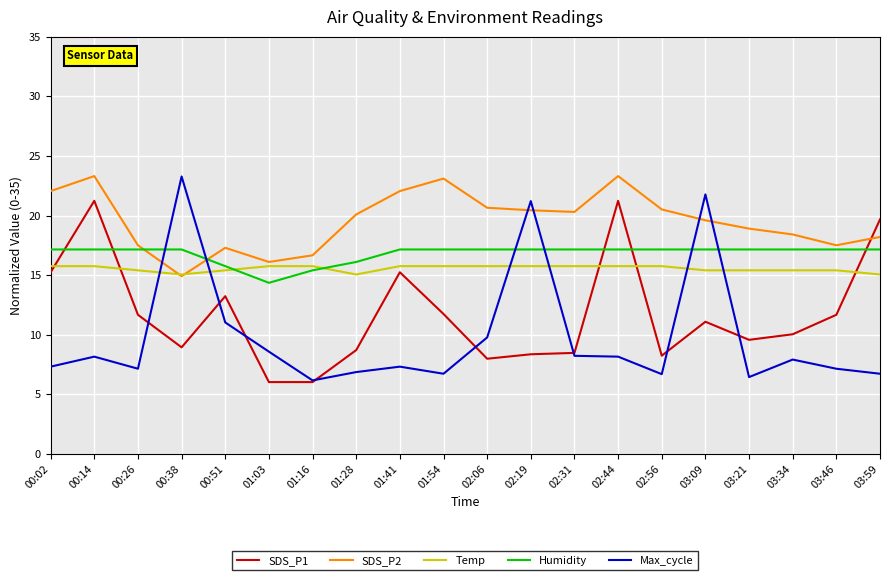

How many series are shown in this chart?

5